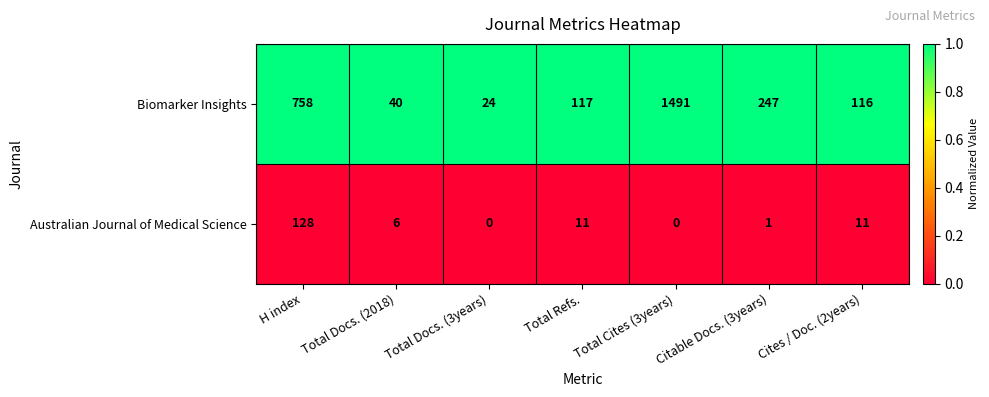

Where does the Biomarker Insights series first go above 117?

H index